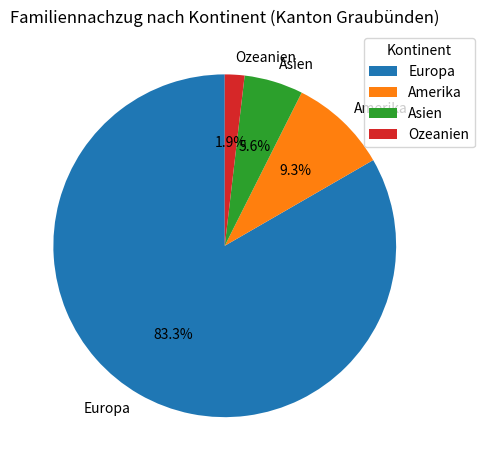

To the nearest percent, what percentage of the pie is Amerika?

9%